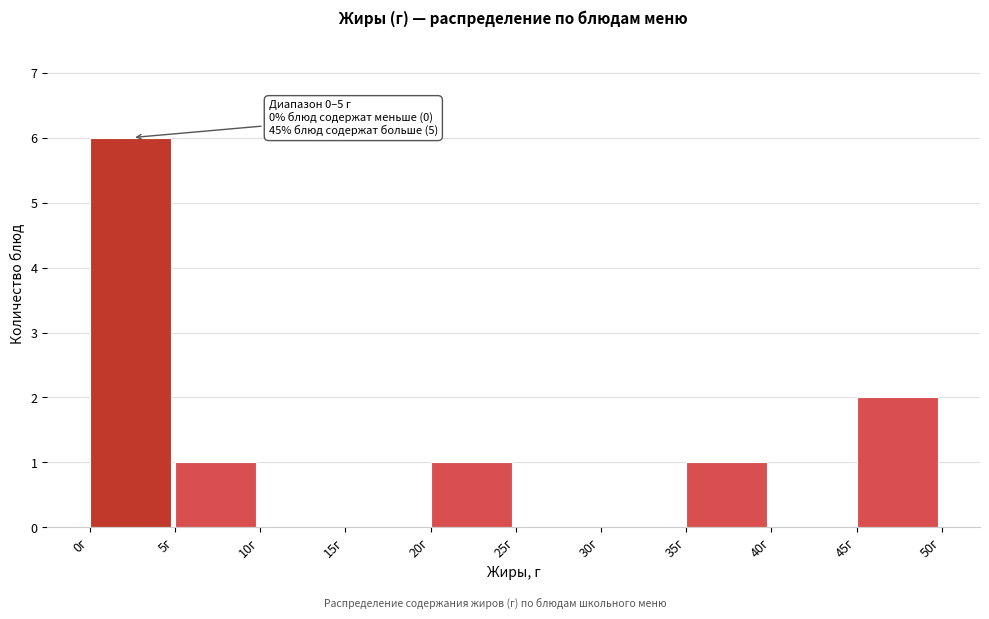

Over which range of the x-axis is the bar tallest?

0 to 5